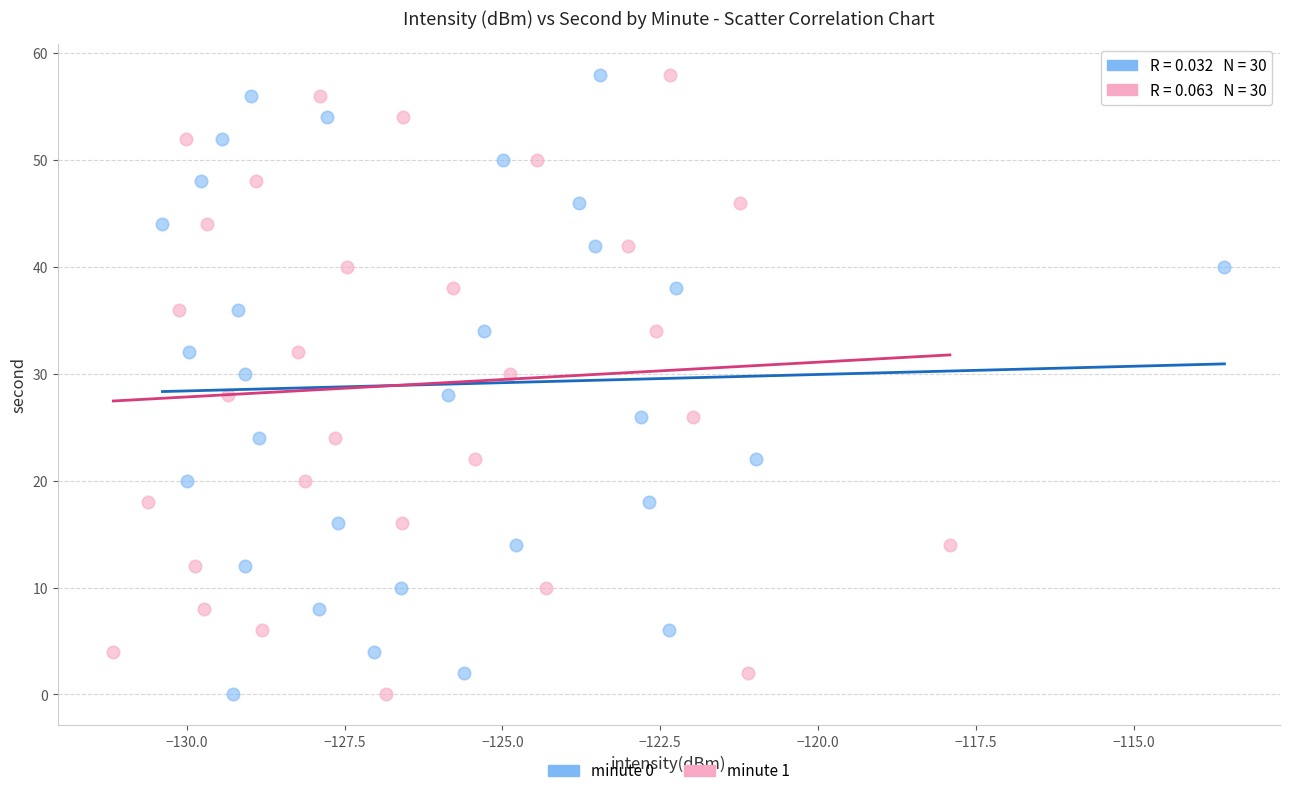

What are all the series names shown in the legend?

minute 0, minute 1